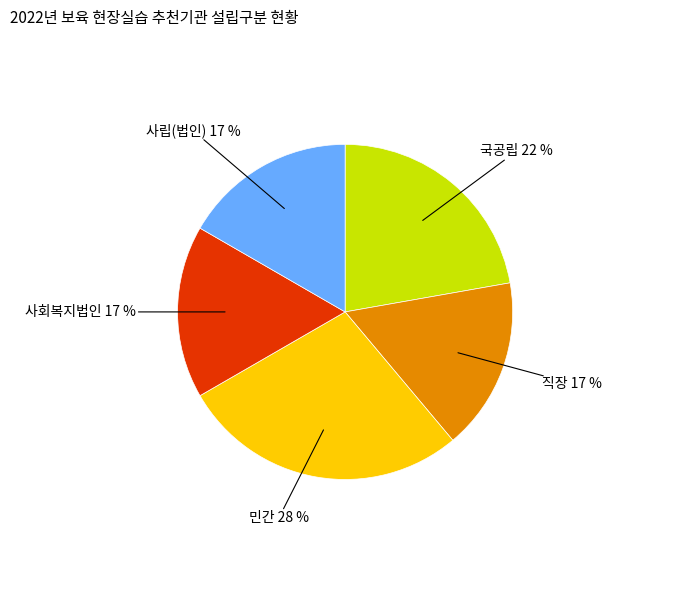

To the nearest percent, what is the difference between the largest and smallest slice percentages?

11%